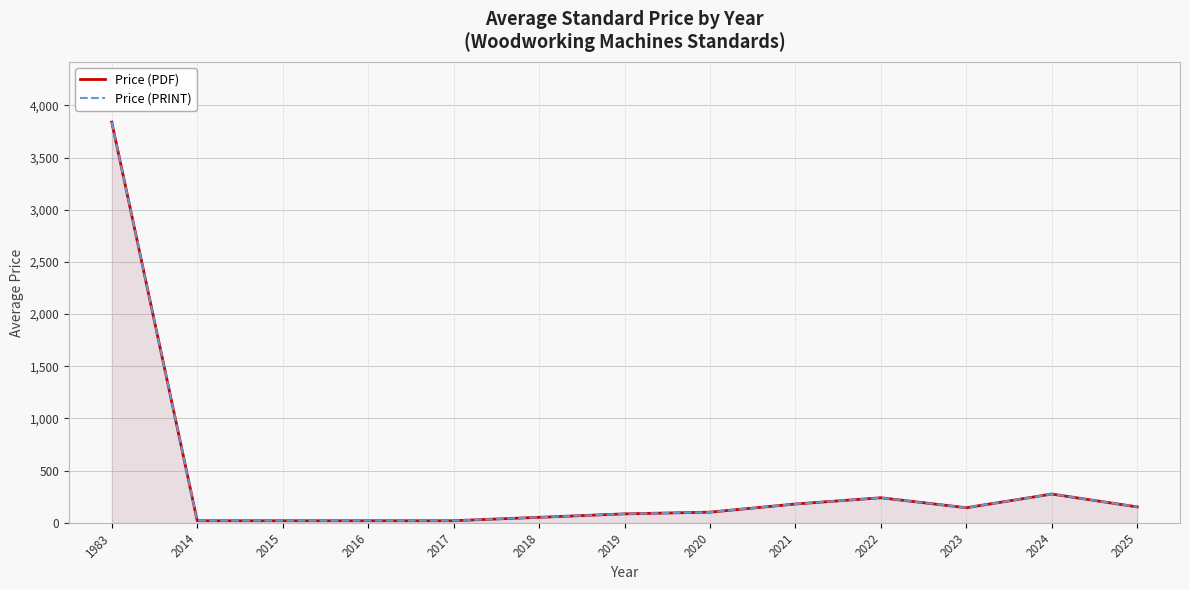

What is the minimum value for Price (PDF)?

20.0